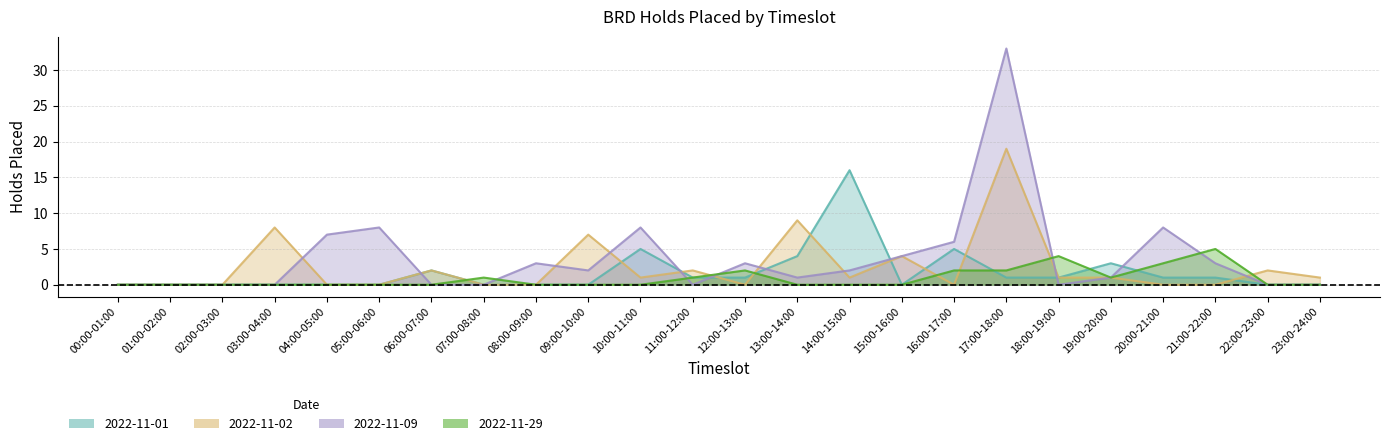

Reading left to right, list all the values displayed in this chart.

2022-11-01: 00:00-01:00=0	01:00-02:00=0	02:00-03:00=0	03:00-04:00=0	04:00-05:00=0	05:00-06:00=0	06:00-07:00=2	07:00-08:00=0	08:00-09:00=0	09:00-10:00=0	10:00-11:00=5	11:00-12:00=1	12:00-13:00=1	13:00-14:00=4	14:00-15:00=16	15:00-16:00=0	16:00-17:00=5	17:00-18:00=1	18:00-19:00=1	19:00-20:00=3	20:00-21:00=1	21:00-22:00=1	22:00-23:00=0	23:00-24:00=0
2022-11-02: 00:00-01:00=0	01:00-02:00=0	02:00-03:00=0	03:00-04:00=8	04:00-05:00=0	05:00-06:00=0	06:00-07:00=2	07:00-08:00=0	08:00-09:00=0	09:00-10:00=7	10:00-11:00=1	11:00-12:00=2	12:00-13:00=0	13:00-14:00=9	14:00-15:00=1	15:00-16:00=4	16:00-17:00=0	17:00-18:00=19	18:00-19:00=1	19:00-20:00=1	20:00-21:00=0	21:00-22:00=0	22:00-23:00=2	23:00-24:00=1
2022-11-09: 00:00-01:00=0	01:00-02:00=0	02:00-03:00=0	03:00-04:00=0	04:00-05:00=7	05:00-06:00=8	06:00-07:00=0	07:00-08:00=0	08:00-09:00=3	09:00-10:00=2	10:00-11:00=8	11:00-12:00=0	12:00-13:00=3	13:00-14:00=1	14:00-15:00=2	15:00-16:00=4	16:00-17:00=6	17:00-18:00=33	18:00-19:00=0	19:00-20:00=1	20:00-21:00=8	21:00-22:00=3	22:00-23:00=0	23:00-24:00=0
2022-11-29: 00:00-01:00=0	01:00-02:00=0	02:00-03:00=0	03:00-04:00=0	04:00-05:00=0	05:00-06:00=0	06:00-07:00=0	07:00-08:00=1	08:00-09:00=0	09:00-10:00=0	10:00-11:00=0	11:00-12:00=1	12:00-13:00=2	13:00-14:00=0	14:00-15:00=0	15:00-16:00=0	16:00-17:00=2	17:00-18:00=2	18:00-19:00=4	19:00-20:00=1	20:00-21:00=3	21:00-22:00=5	22:00-23:00=0	23:00-24:00=0